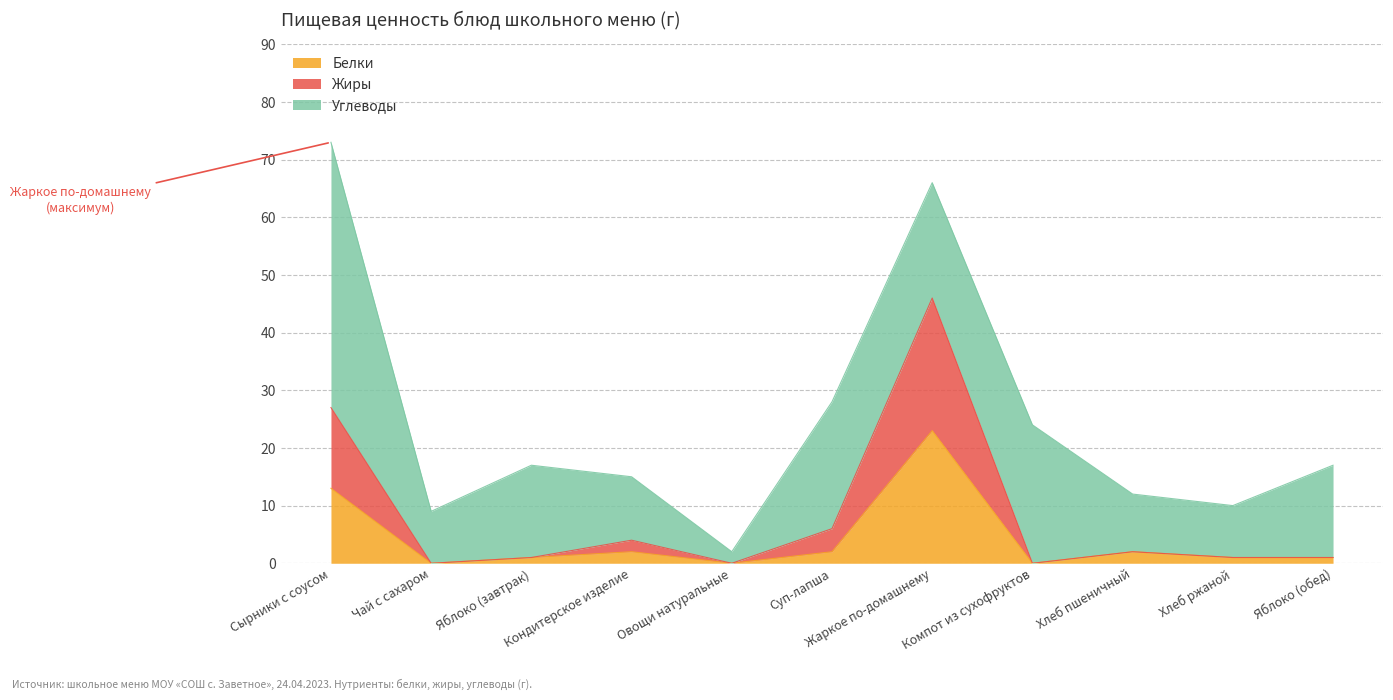

How many categories are shown in the chart?

11